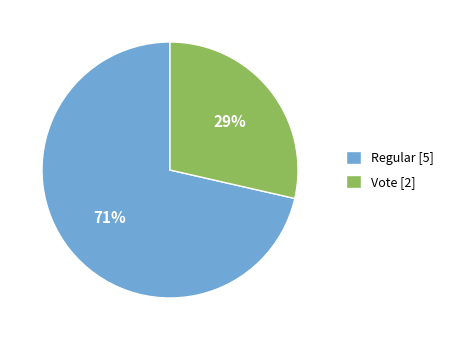

To the nearest percent, what percentage of the pie is Regular?

71%